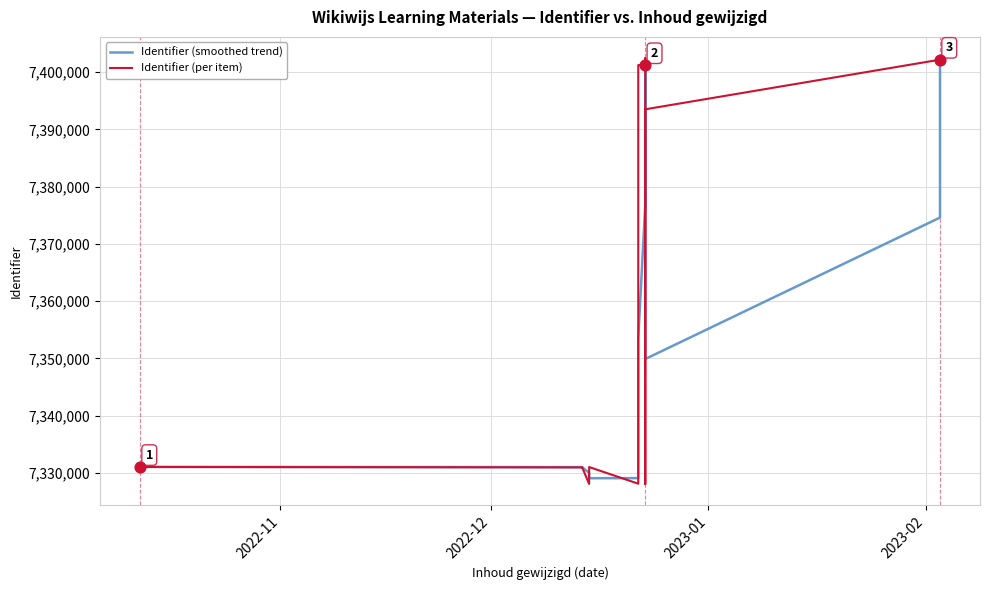

Which series contains the lowest Y value?

Identifier (per item)